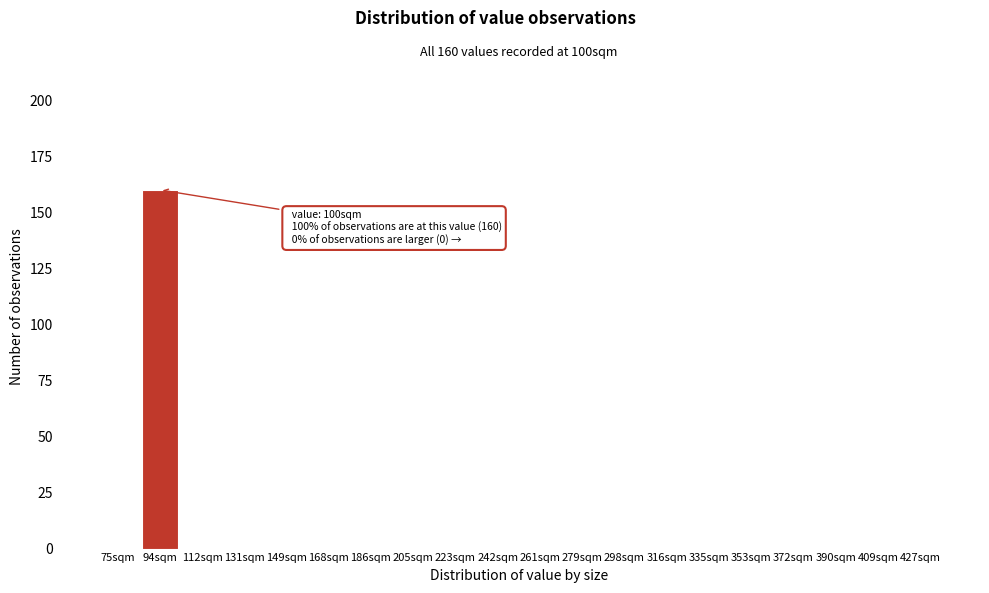

Reading left to right, extract all data points from this chart.

75sqm=0	94sqm=160	112sqm=0	131sqm=0	149sqm=0	168sqm=0	186sqm=0	205sqm=0	223sqm=0	242sqm=0	261sqm=0	279sqm=0	298sqm=0	316sqm=0	335sqm=0	353sqm=0	372sqm=0	390sqm=0	409sqm=0	427sqm=0